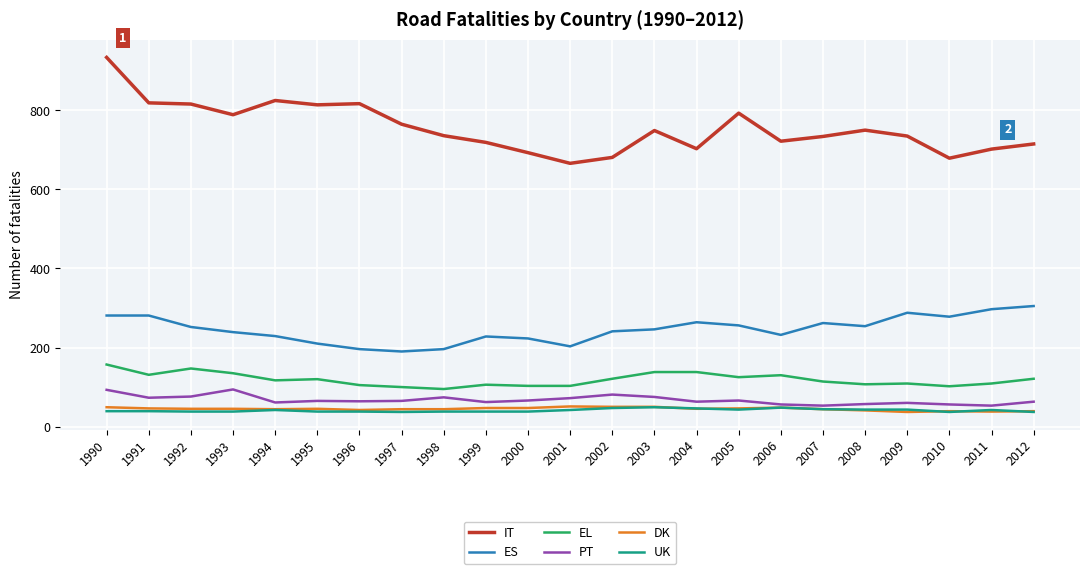

True or false: PT and ES intersect in this chart.

False